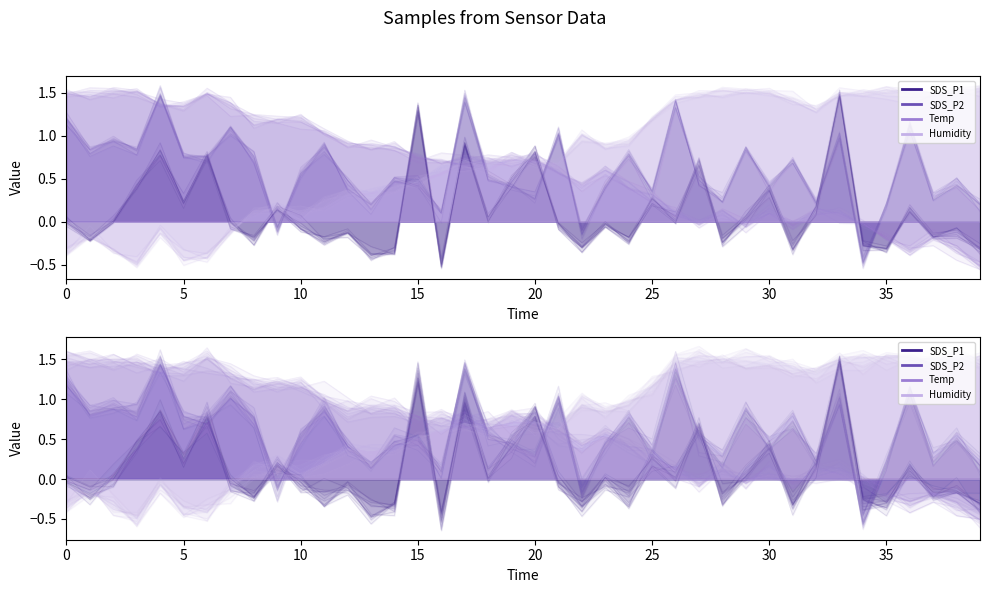

After their last crossing, which series has the higher values: SDS_P1 or SDS_P2?

SDS_P2